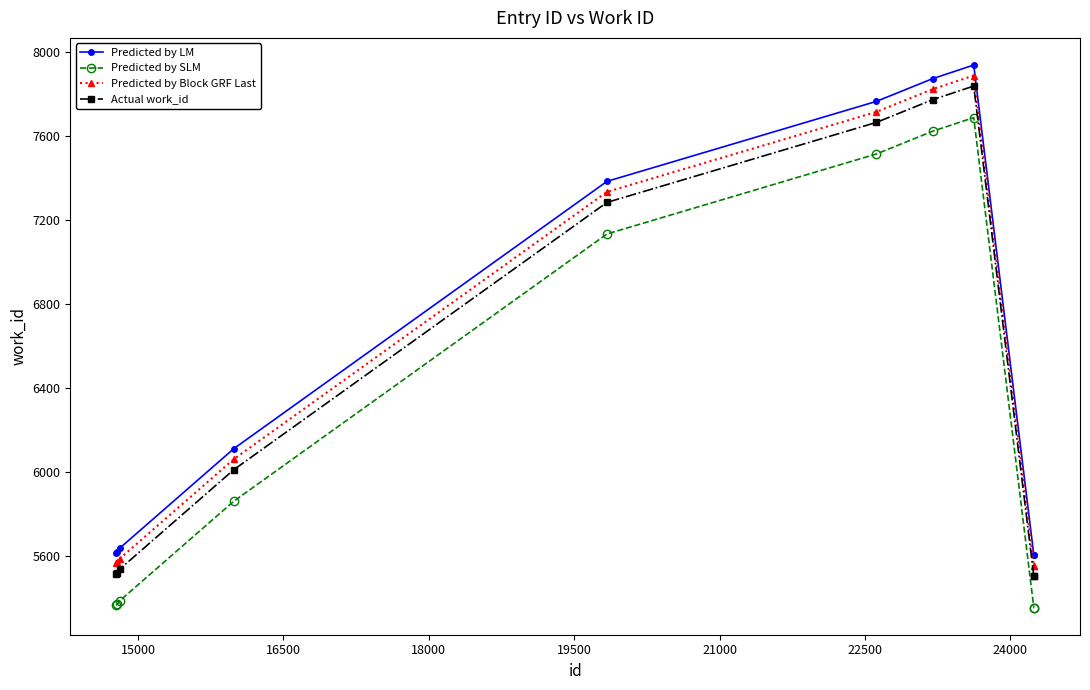

True or false: Actual work_id and Predicted by LM cross at least once.

False